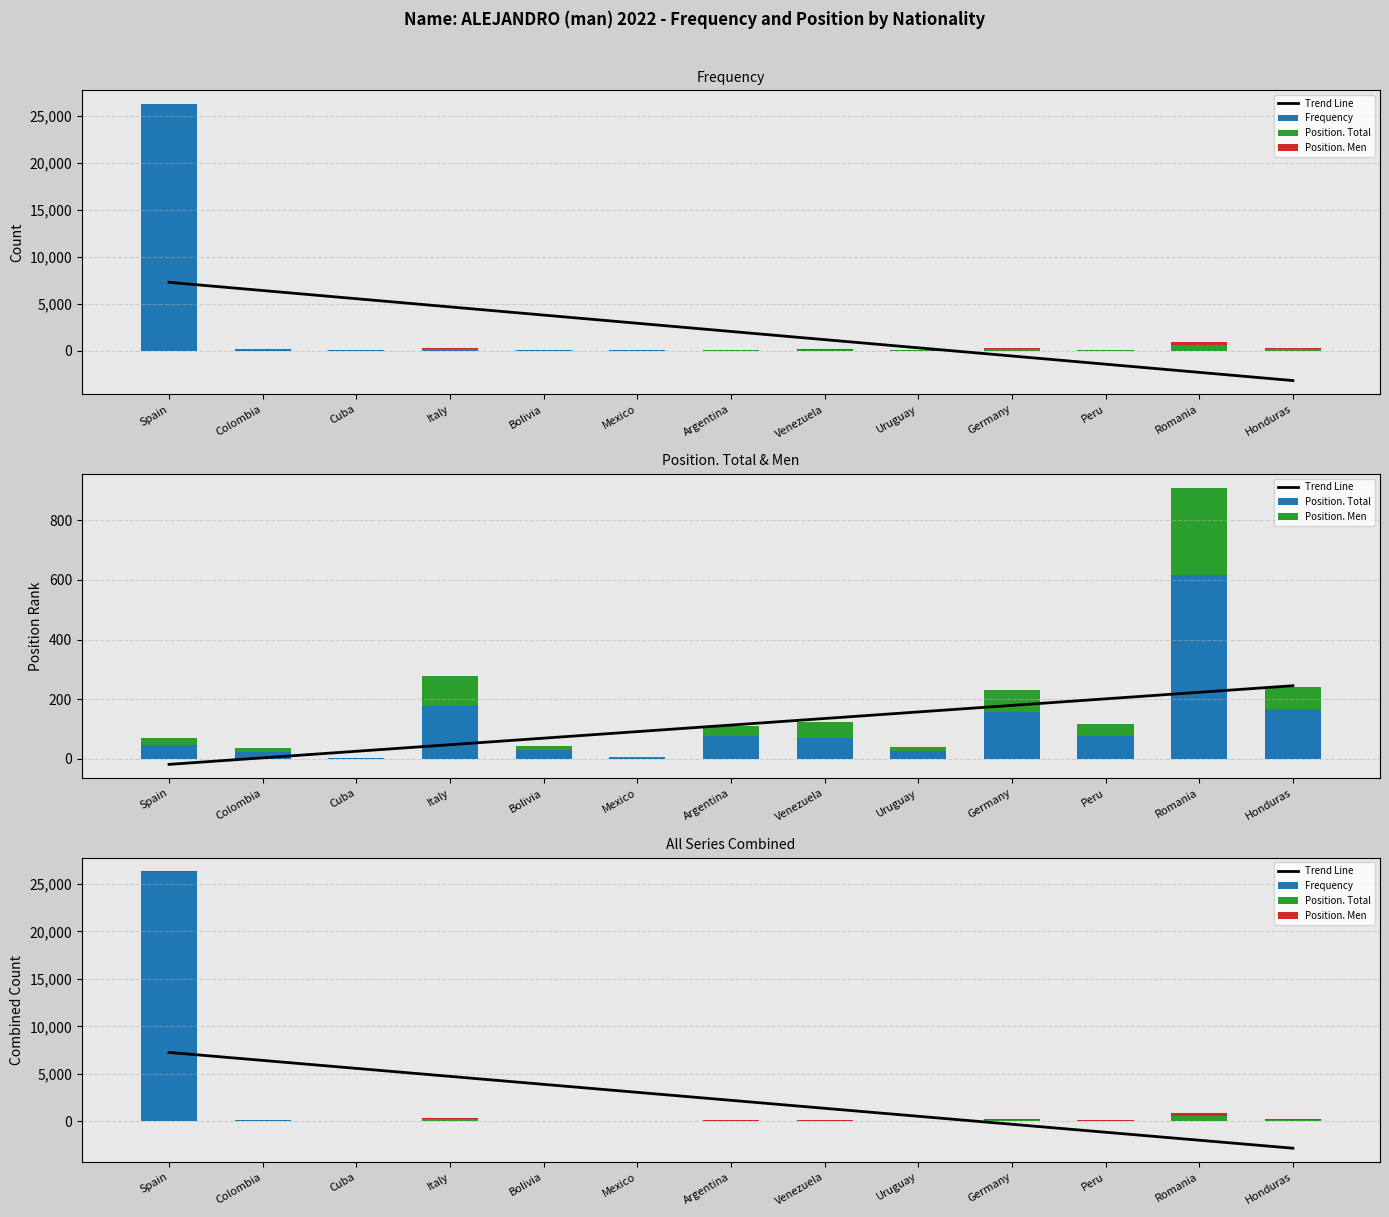

Reading left to right, extract all data points from this chart.

Trend Line: Spain=7264.6	Colombia=6425.1	Cuba=5585.6	Italy=4746.1	Bolivia=3906.6	Mexico=3067.1	Argentina=2227.6	Venezuela=1388.1	Uruguay=548.6	Germany=-290.9	Peru=-1130.4	Romania=-1969.9	Honduras=-2809.4
Frequency: Spain=26240.0	Colombia=175.0	Cuba=66.0	Italy=63.0	Bolivia=52.0	Mexico=43.0	Argentina=25.0	Venezuela=22.0	Uruguay=16.0	Germany=15.0	Peru=15.0	Romania=14.0	Honduras=13.0
Position. Total: Spain=45.0	Colombia=23.0	Cuba=1.0	Italy=177.0	Bolivia=29.0	Mexico=4.0	Argentina=75.0	Venezuela=71.0	Uruguay=26.0	Germany=158.0	Peru=75.0	Romania=616.0	Honduras=168.0
Position. Men: Spain=24.0	Colombia=12.0	Cuba=1.0	Italy=101.0	Bolivia=15.0	Mexico=1.0	Argentina=35.0	Venezuela=52.0	Uruguay=13.0	Germany=71.0	Peru=40.0	Romania=294.0	Honduras=73.0